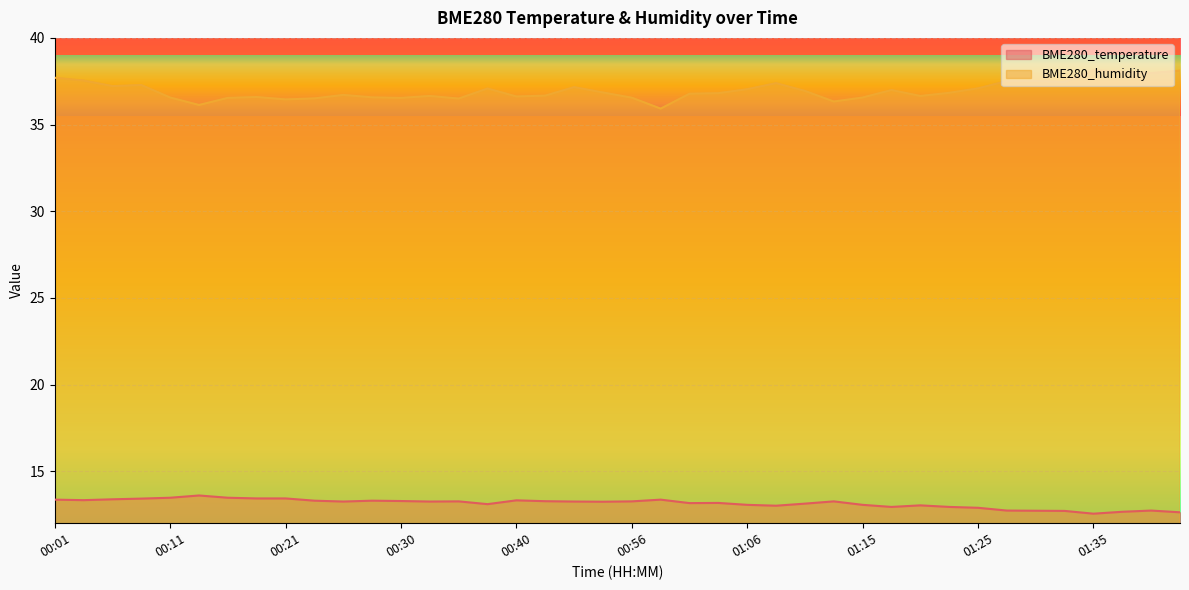

The BME280_humidity series shows 11.5 at 01:10. True or false?

False